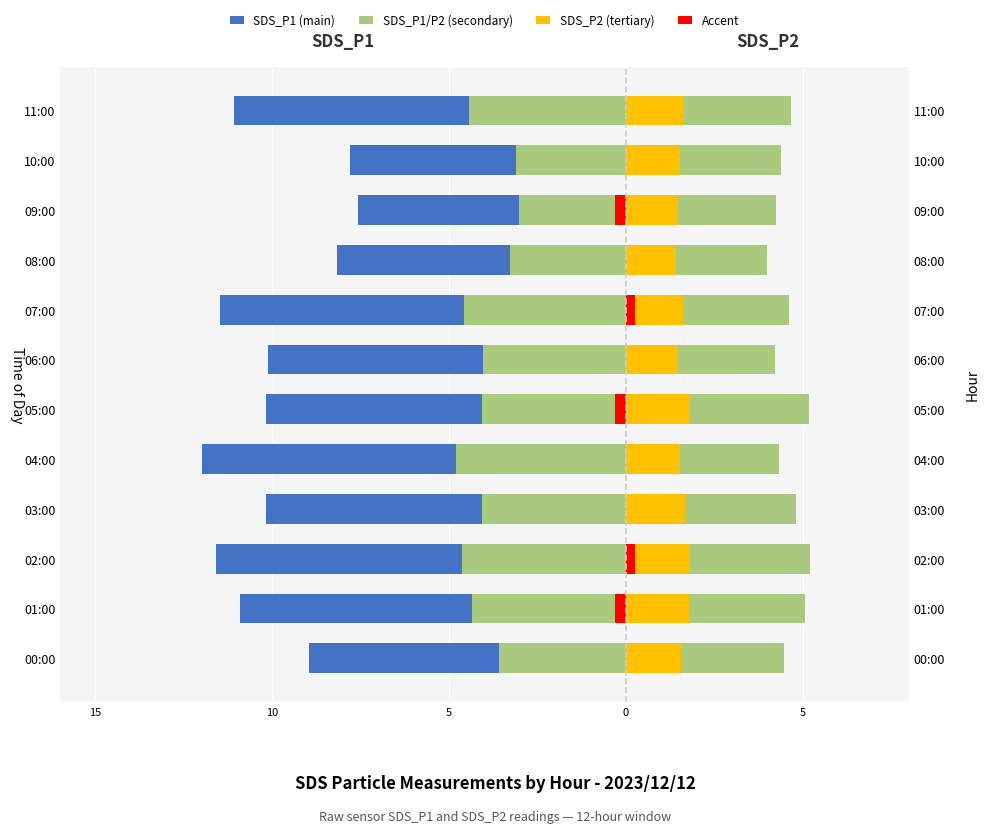

Reading left to right, list all the values displayed in this chart.

SDS_P1: -9.0	-10.9	-11.6	-10.2	-12.0	-10.2	-10.1	-11.5	-8.2	-7.6	-7.8	-11.1
SDS_P1 (secondary): -3.6	-4.4	-4.6	-4.1	-4.8	-4.1	-4.1	-4.6	-3.3	-3.0	-3.1	-4.4
SDS_P2: 4.5	5.1	5.2	4.8	4.3	5.2	4.2	4.6	4.0	4.2	4.4	4.7
SDS_P2 (secondary): 1.6	1.8	1.8	1.7	1.5	1.8	1.5	1.6	1.4	1.5	1.5	1.6
Accent Left: 0.0	-0.3	0.0	0.0	0.0	-0.3	0.0	0.0	0.0	-0.3	0.0	0.0
Accent Right: 0.0	0.0	0.2	0.0	0.0	0.0	0.0	0.2	0.0	0.0	0.0	0.0